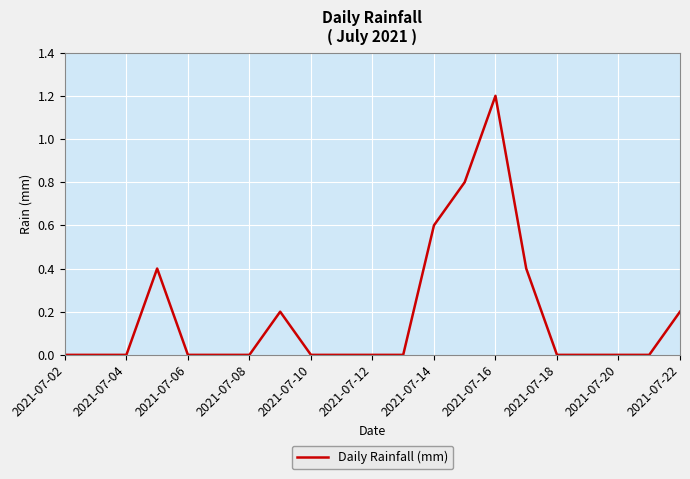

What is the difference between the maximum and minimum values?

1.2